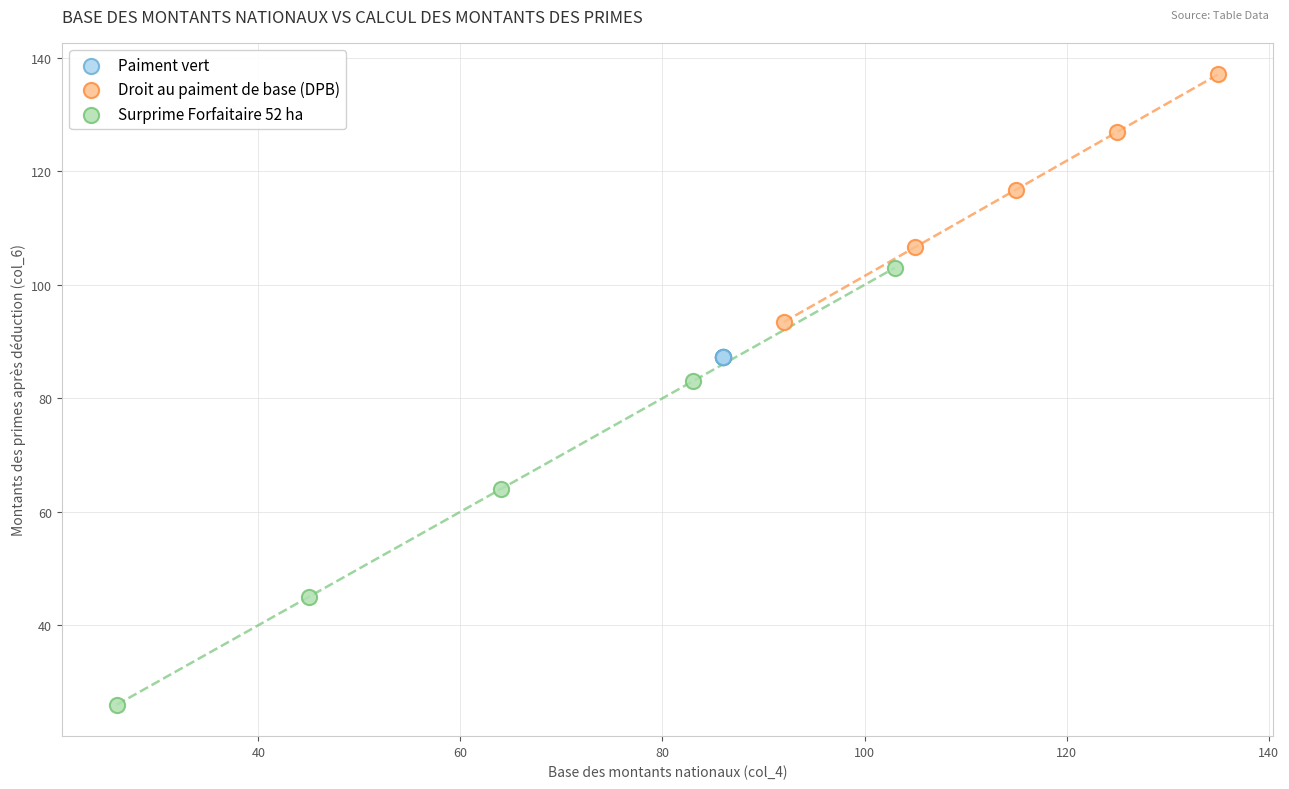

Which series contains the lowest Y value?

Surprime Forfaitaire 52 ha